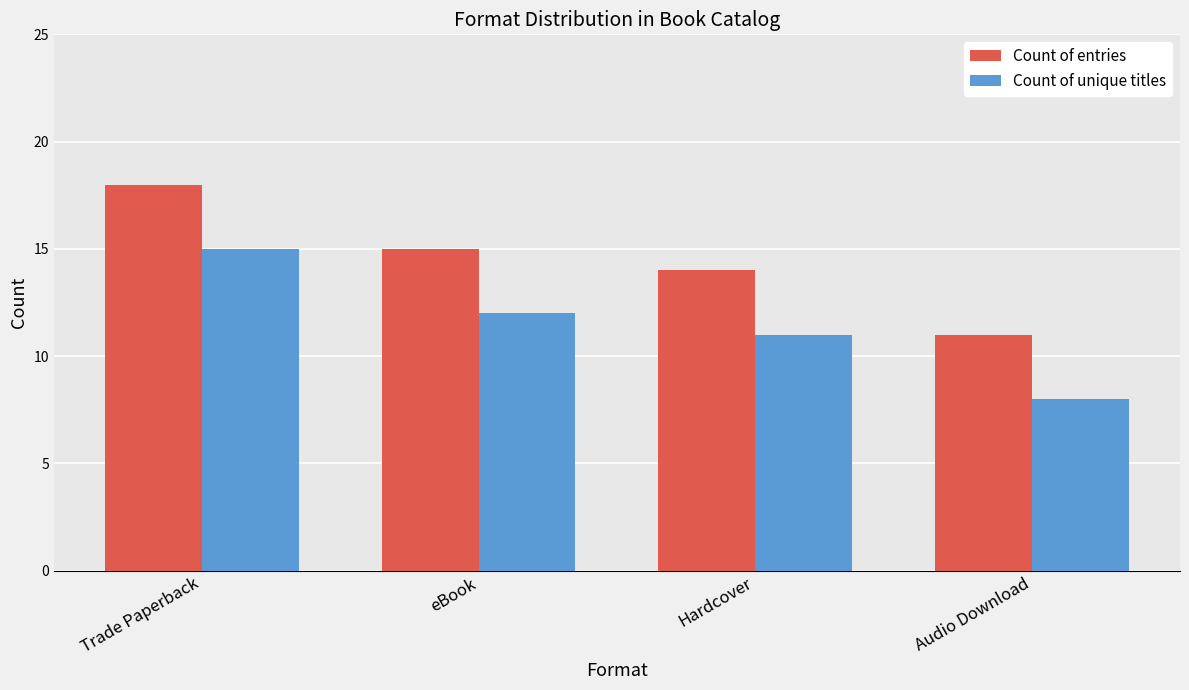

What is the difference between the second highest and second lowest values in the Count of unique titles series?

1